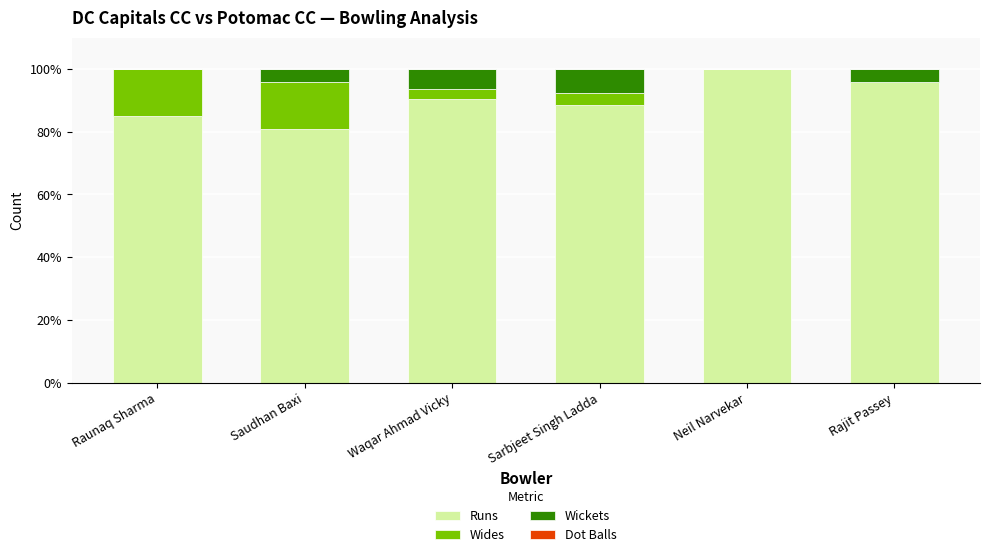

What is the maximum value for Runs?

100.0